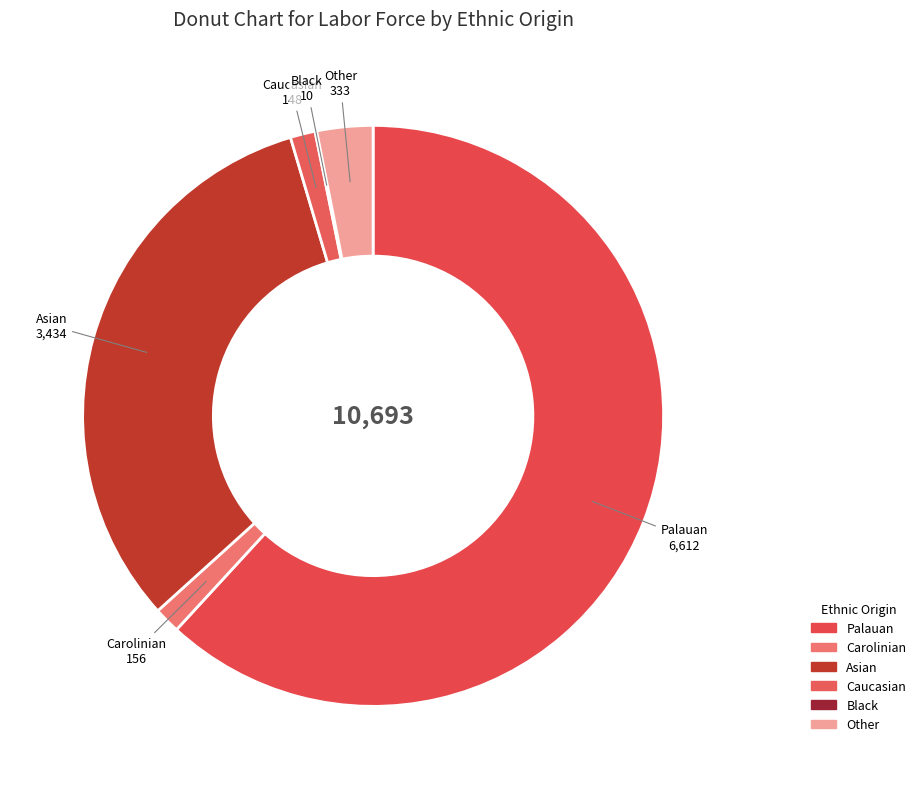

What percentage is NOT represented by Black?

99.9%